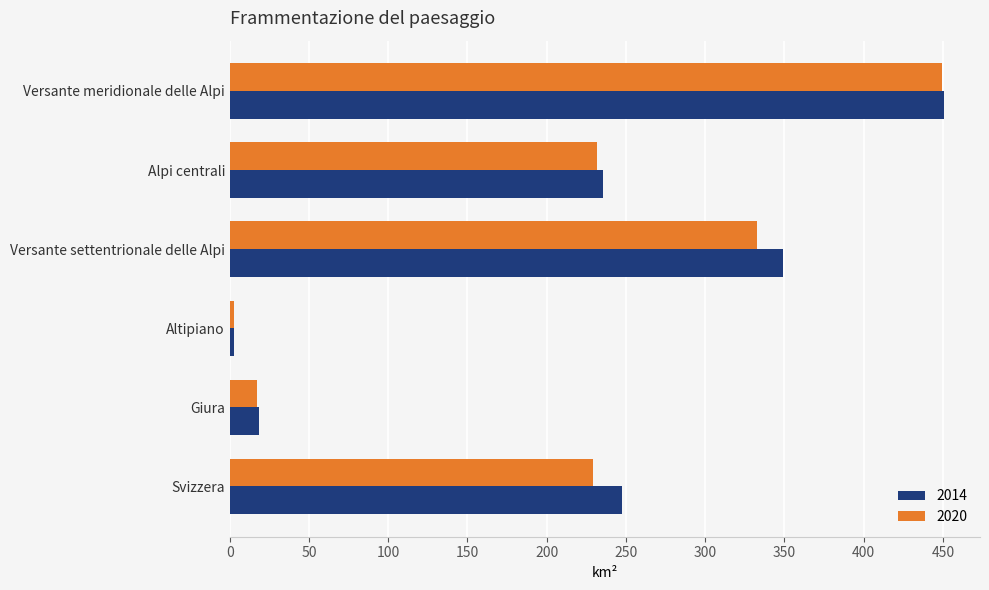

What are all the series names shown in the legend?

2014, 2020